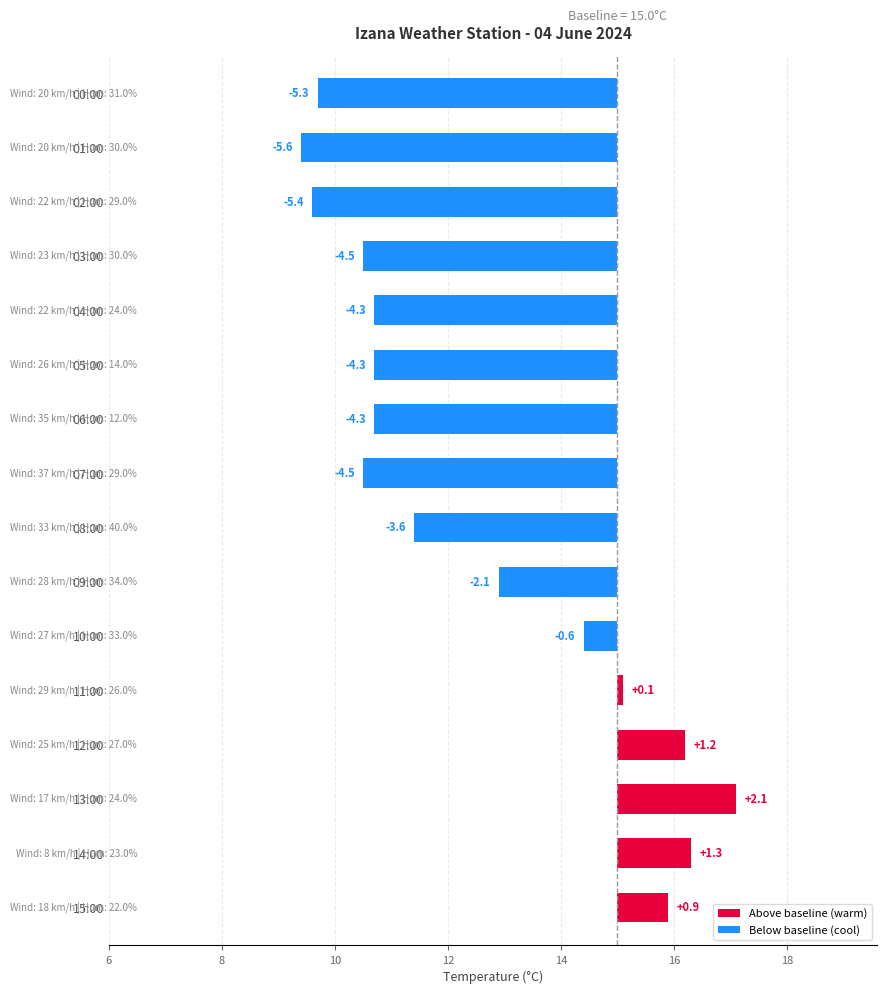

How many bars are there in total?

16